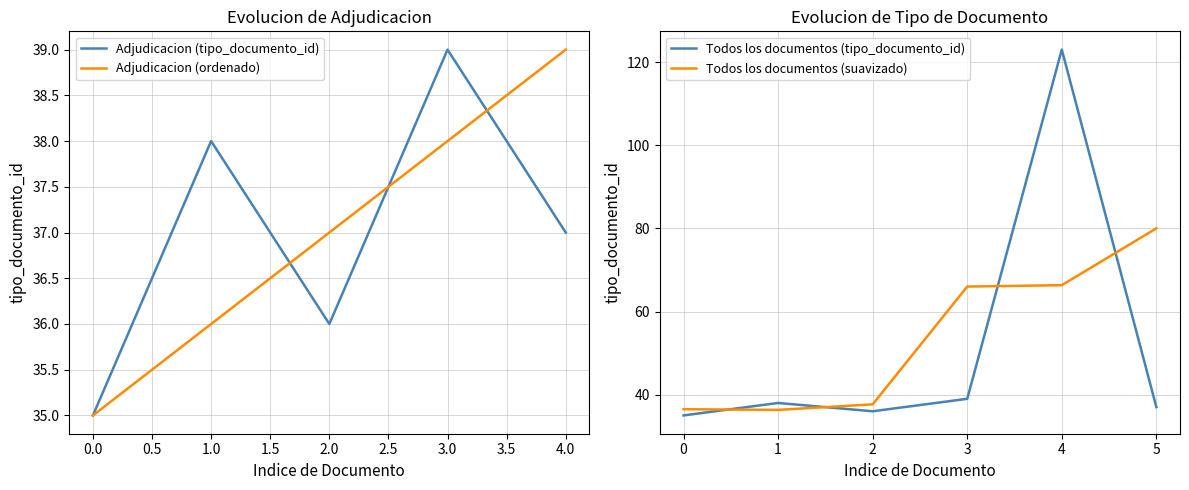

What is the highest value of the Todos los documentos (suavizado) series?

80.0